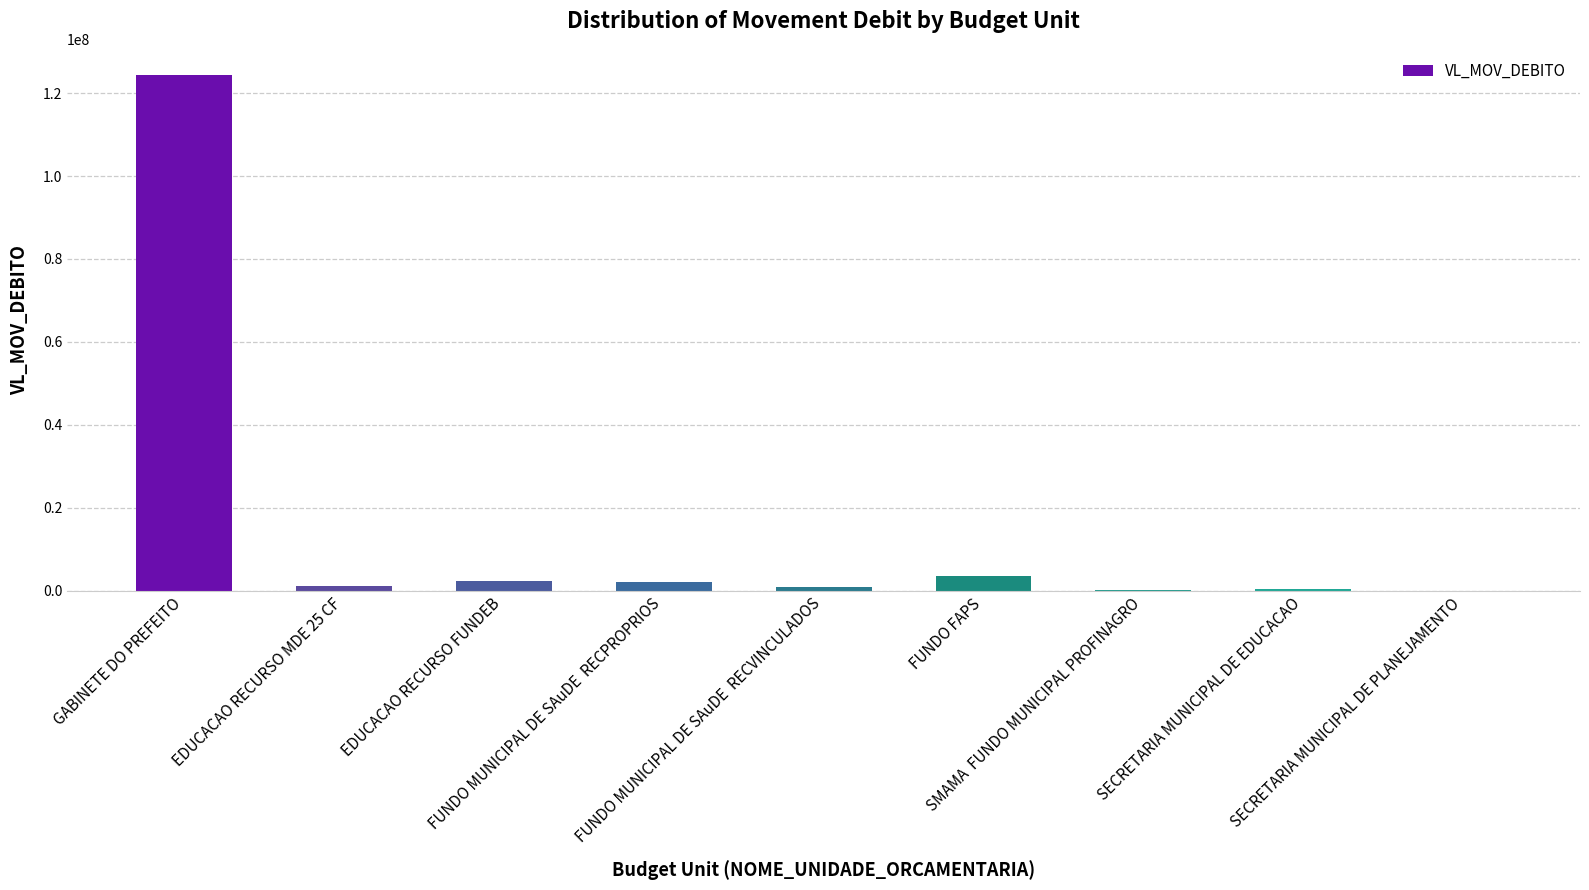

What is the greatest value displayed?

124460833.9